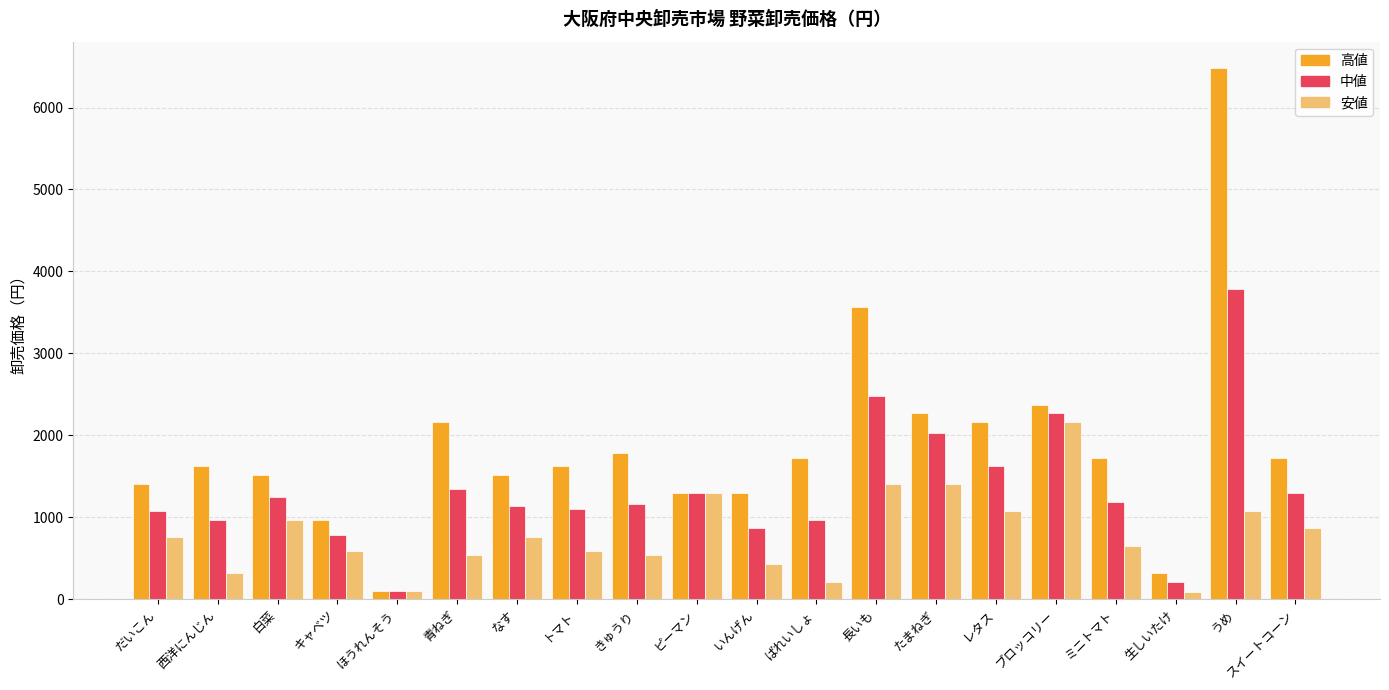

The 安値 series shows 540 at 青ねぎ. True or false?

True